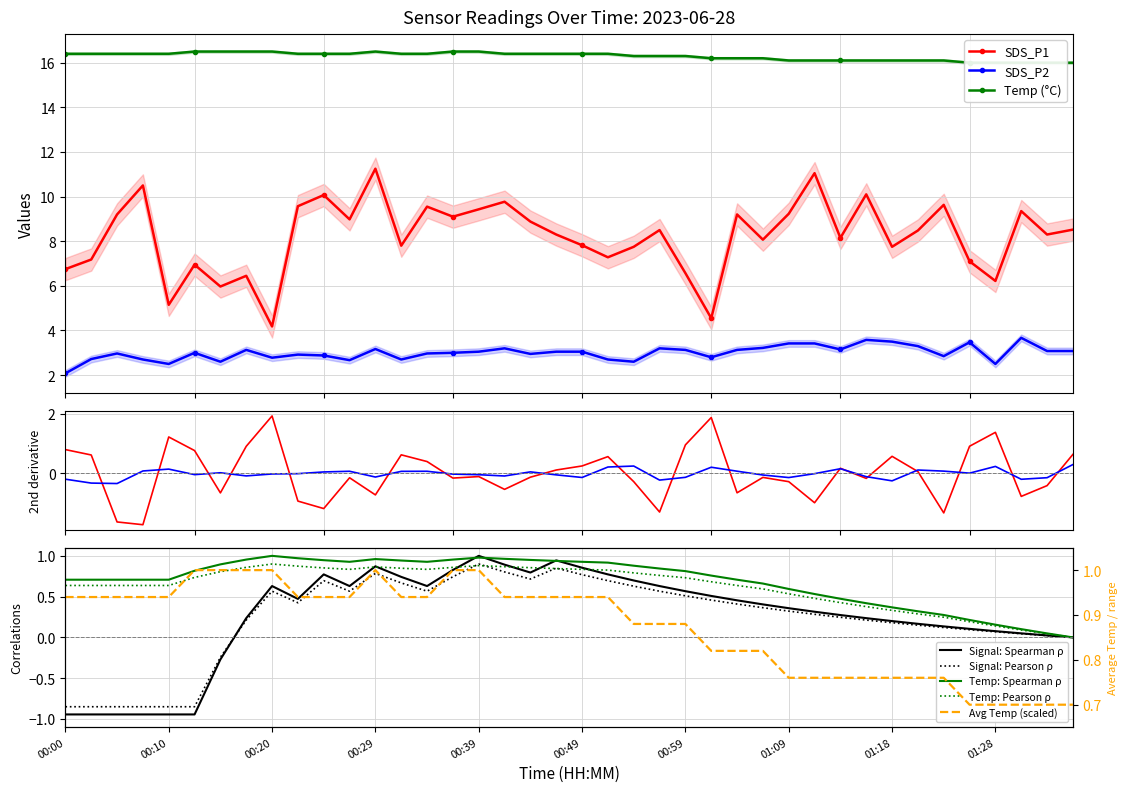

True or false: Temp has a value of 16.1 at 01:23.

True